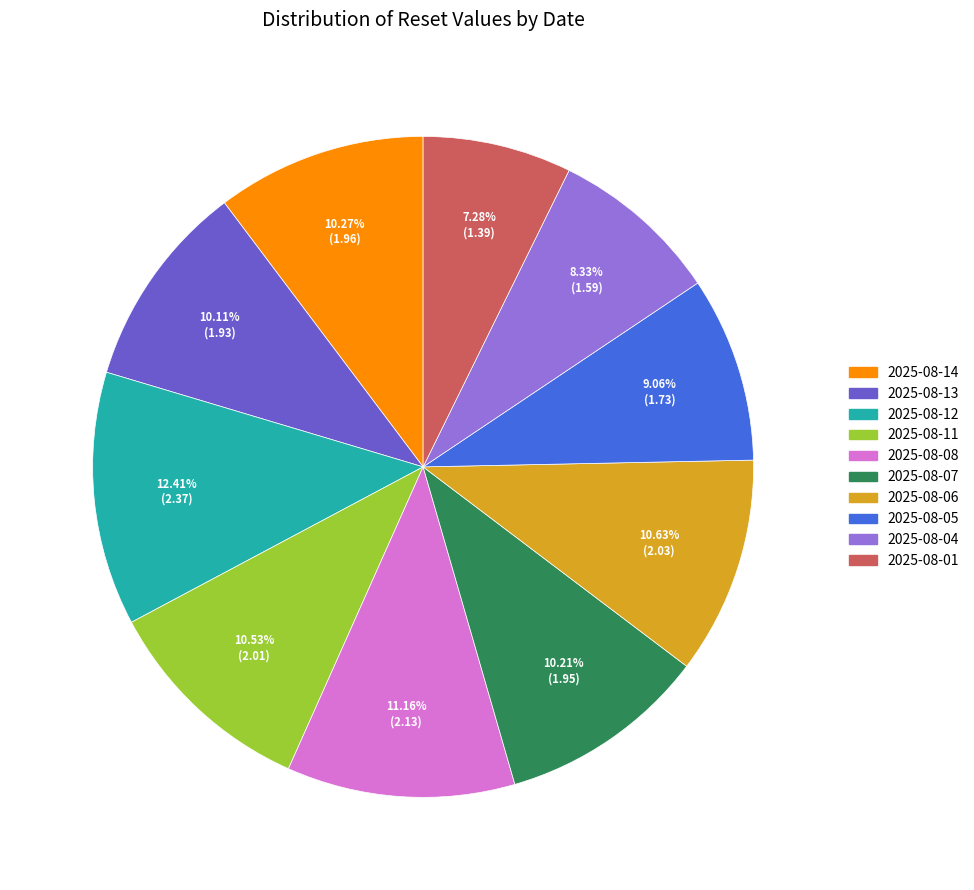

Does 2025-08-04 account for over 50% of the chart?

No